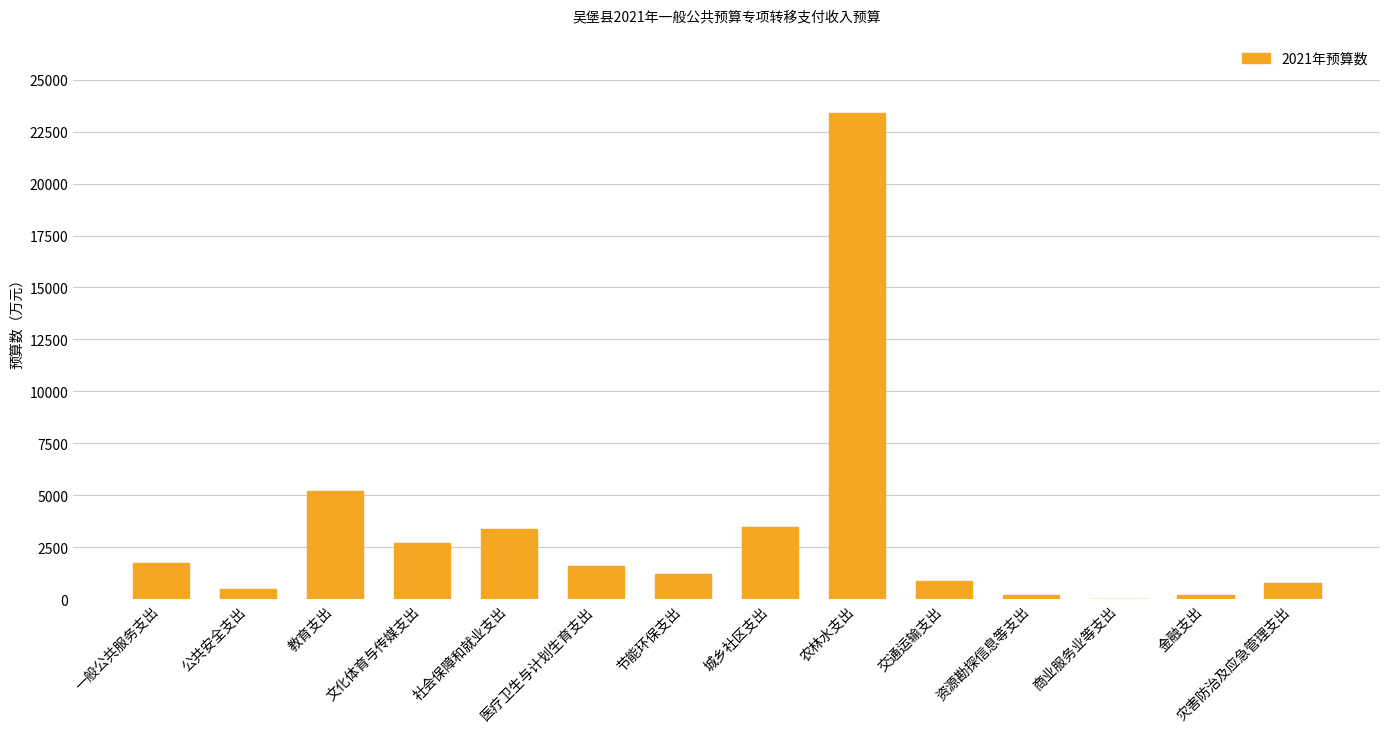

At which label is the value closest to 11721?

教育支出